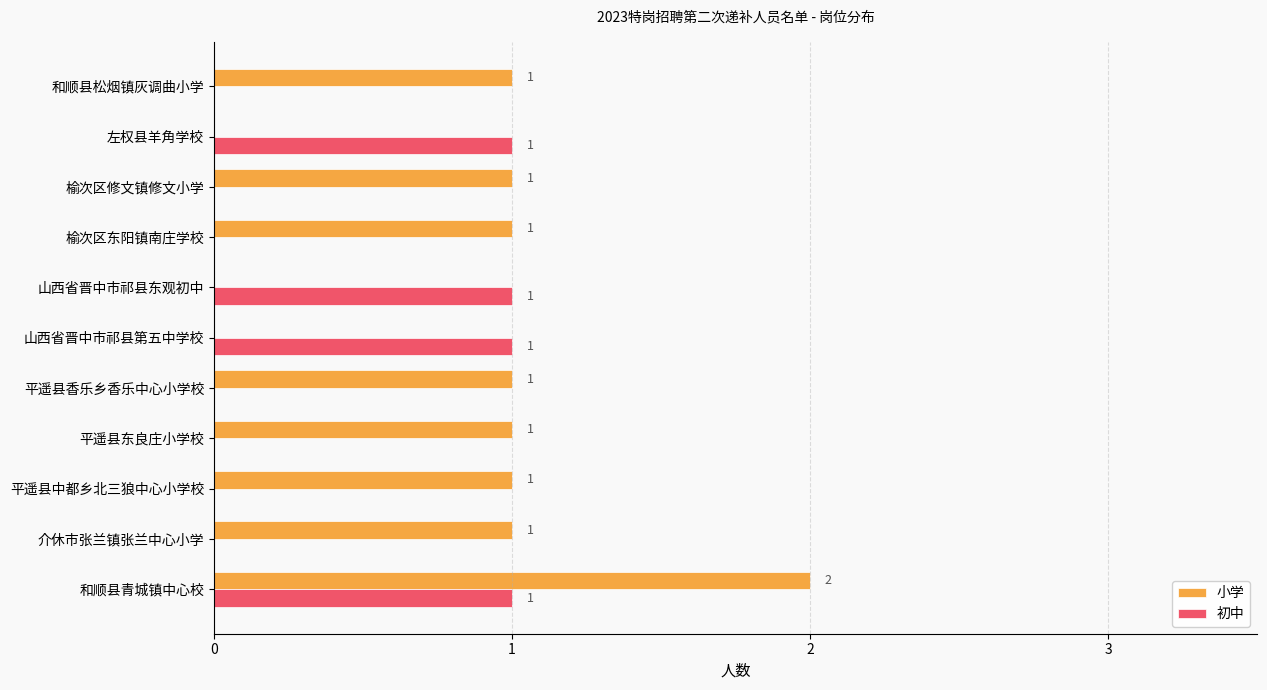

What is the highest value of the 初中 series?

1